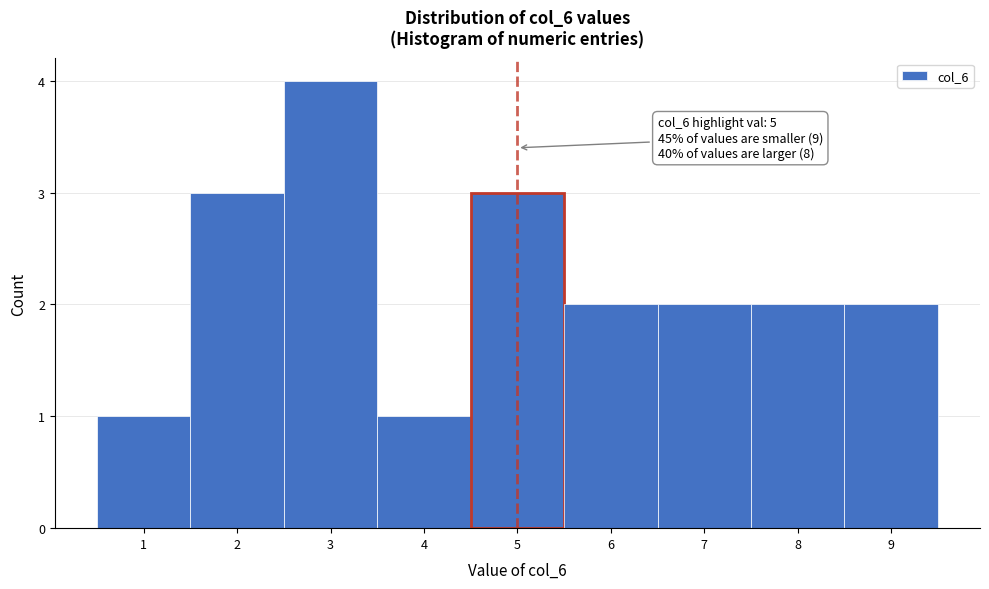

Over which range of the x-axis is the bar tallest?

2.5 to 3.5